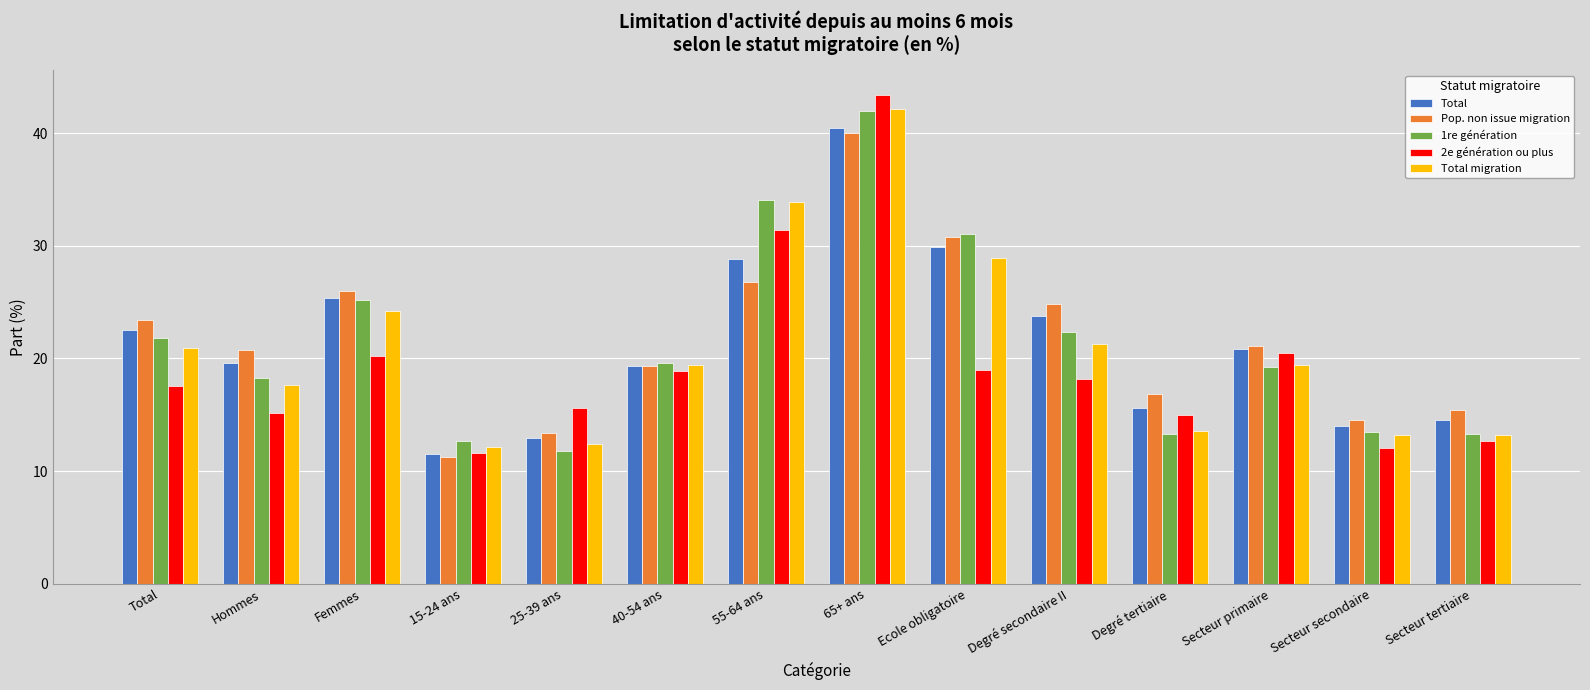

Which series has the widest spread of values?

2e génération ou plus